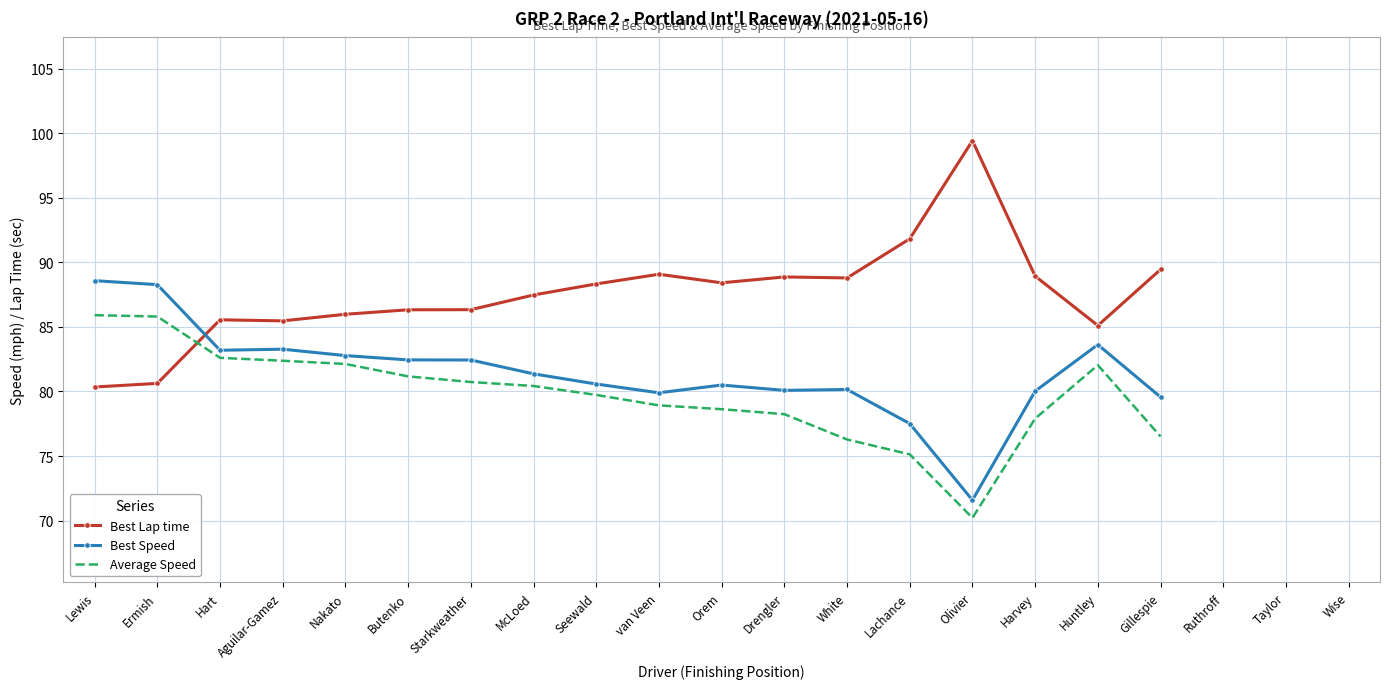

Rank the series by their average value, from lowest to highest.

Average Speed, Best Speed, Best Lap time